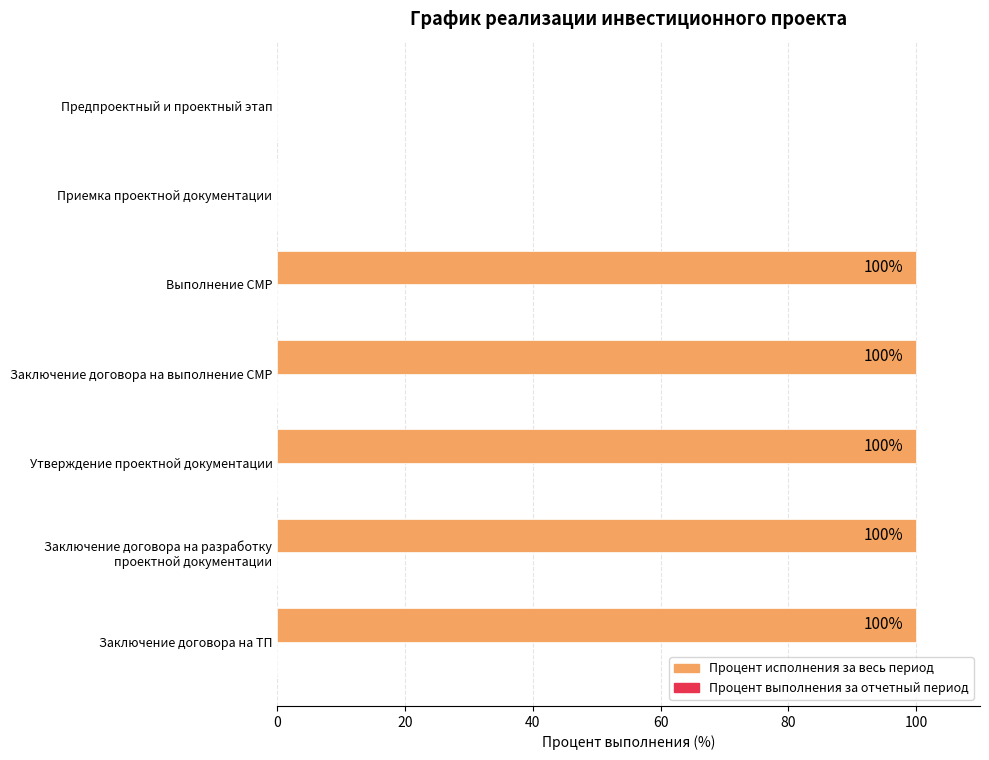

Read the value at Выполнение СМР, to the nearest 50.

100